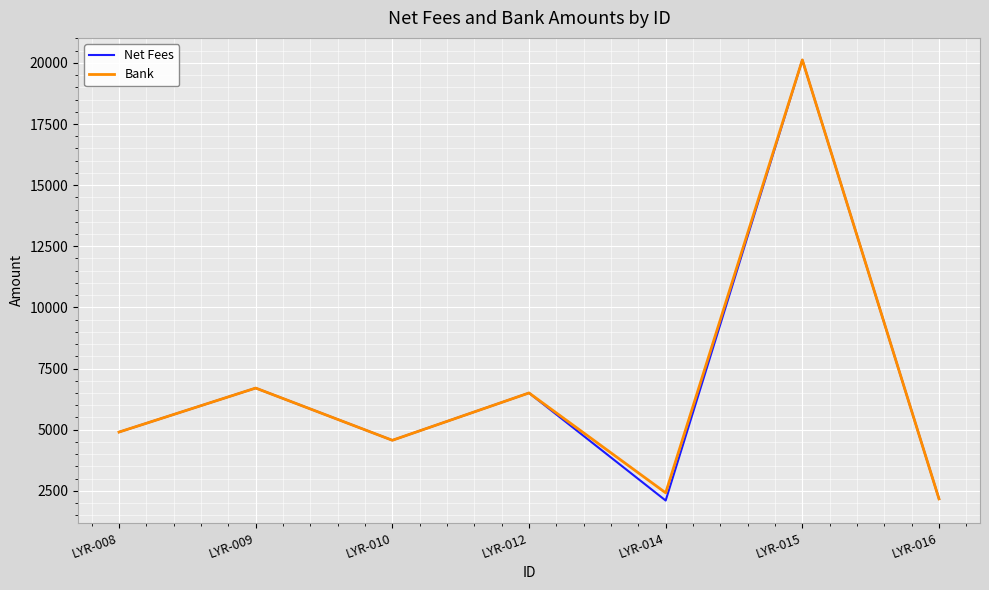

At which category does Bank reach its first local valley?

LYR-010